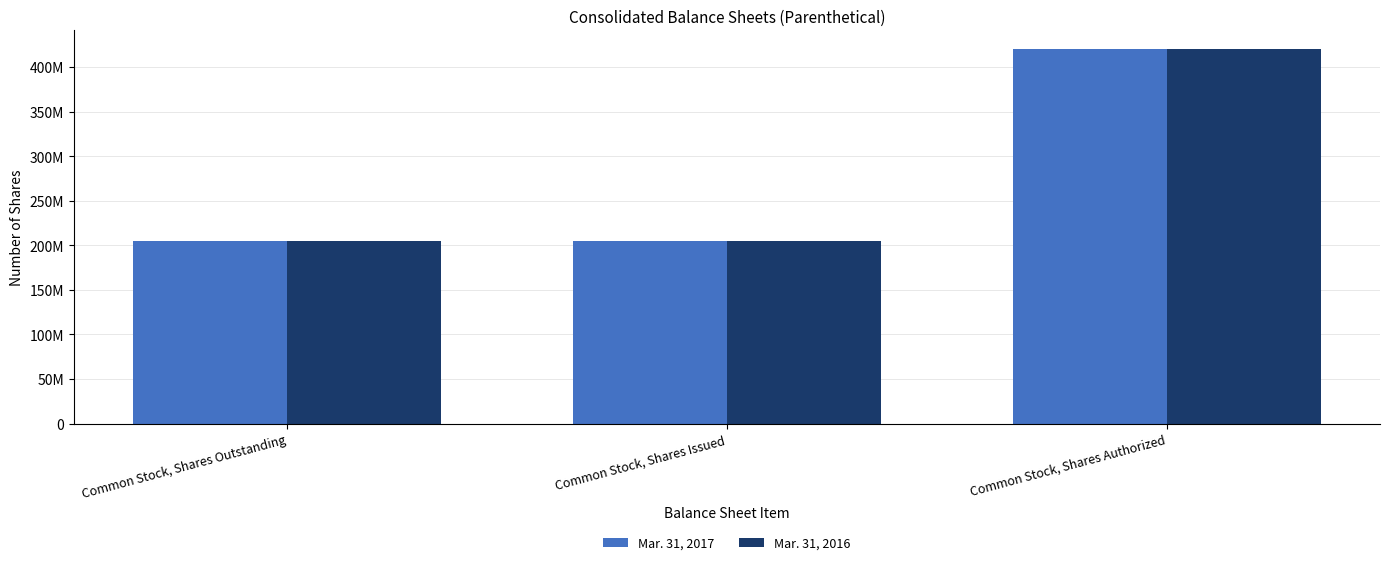

What are all the series names shown in the legend?

Mar. 31, 2017, Mar. 31, 2016